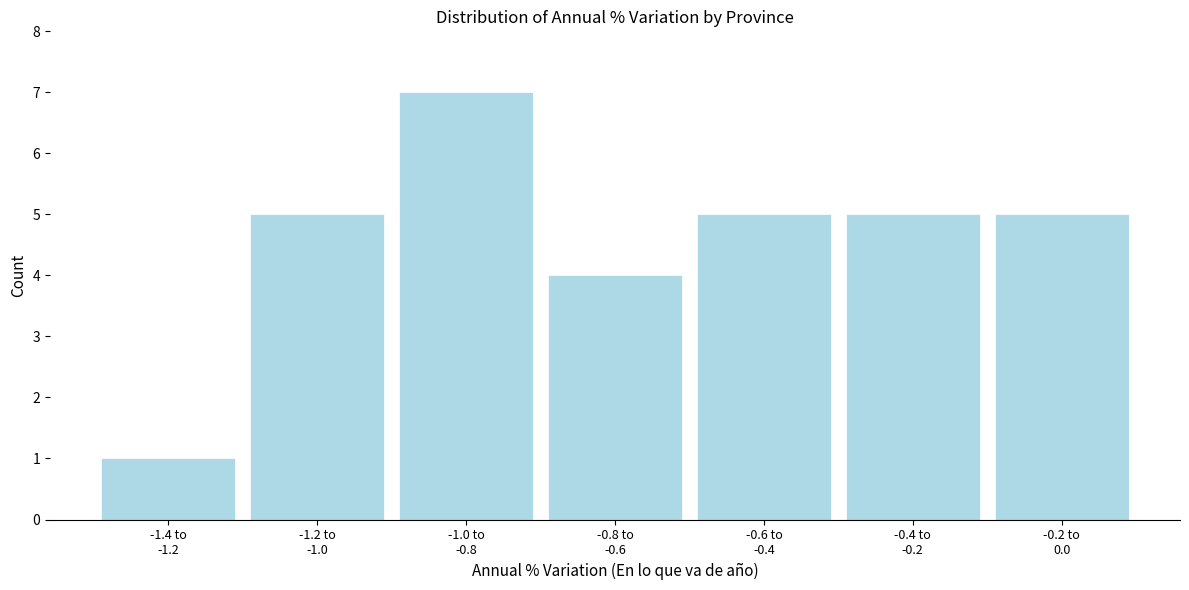

Reading left to right, list all the values displayed in this chart.

1	5	7	4	5	5	5